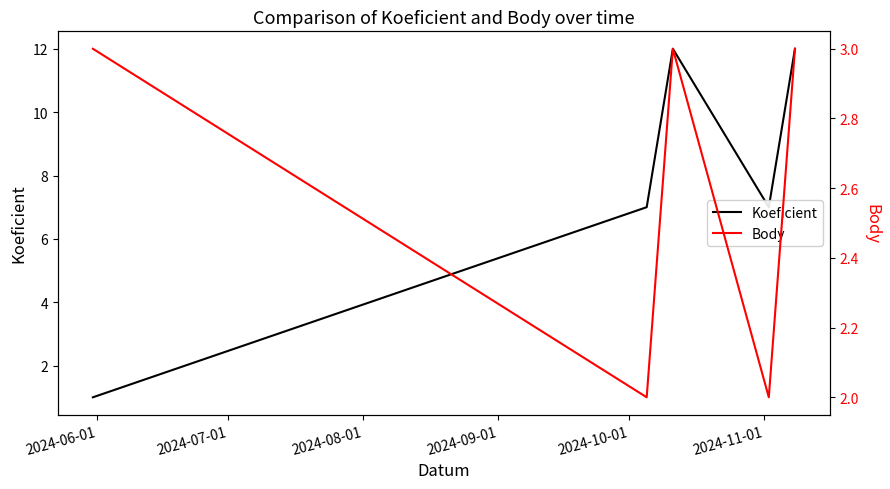

Rank the series at 2024-07-01 from highest to lowest value.

Koeficient, Body